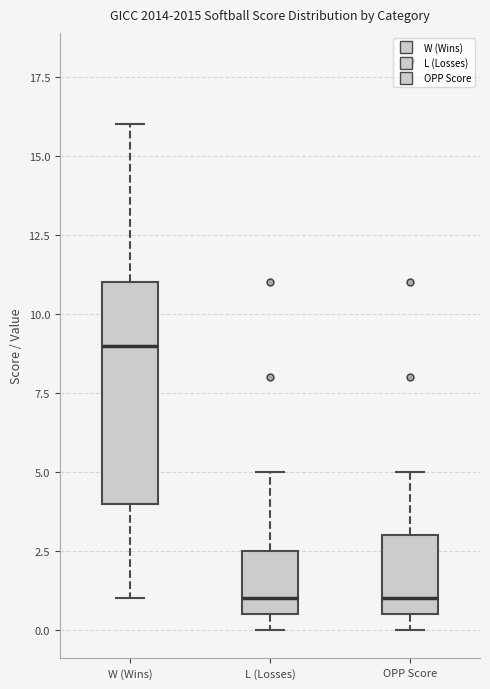

Reading left to right, transcribe this box plot: for each box, give where its median line is, the range the box spans, and where its two whiskers end, as read against the y-axis. The values are not printed on the chart, so give them approximately, as read against the axis.

W (Wins): median 9.0, box 4.0 to 11.0, whiskers 1.0 to 16.0
L (Losses): median 1.0, box 0.5 to 2.5, whiskers 0.0 to 5.0
OPP Score: median 1.0, box 0.5 to 3.0, whiskers 0.0 to 5.0